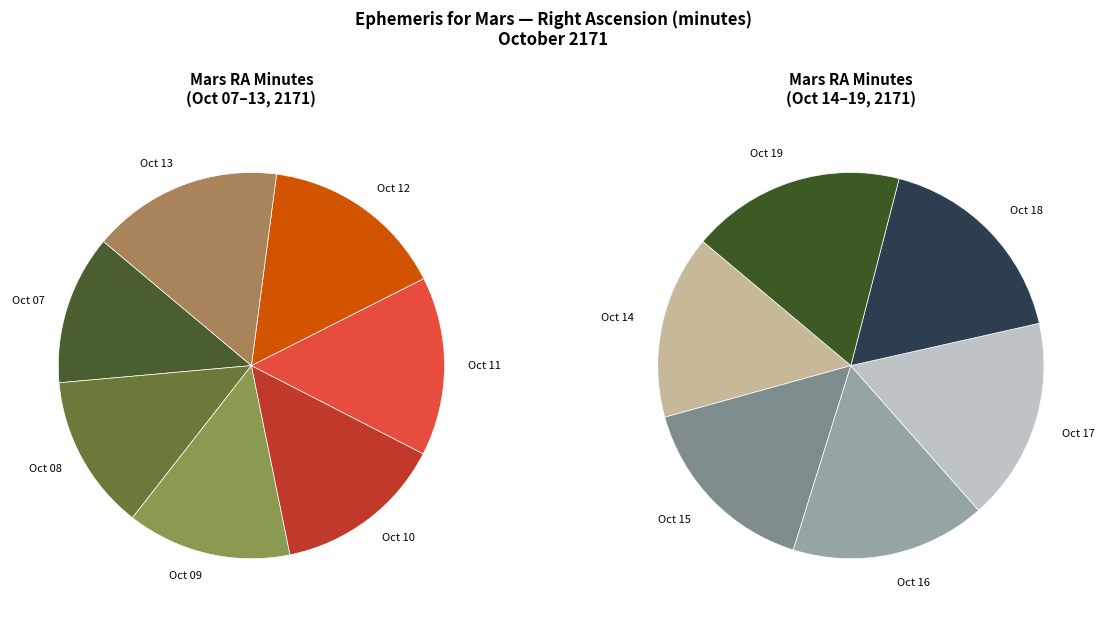

Count the number of slices in the pie.

13